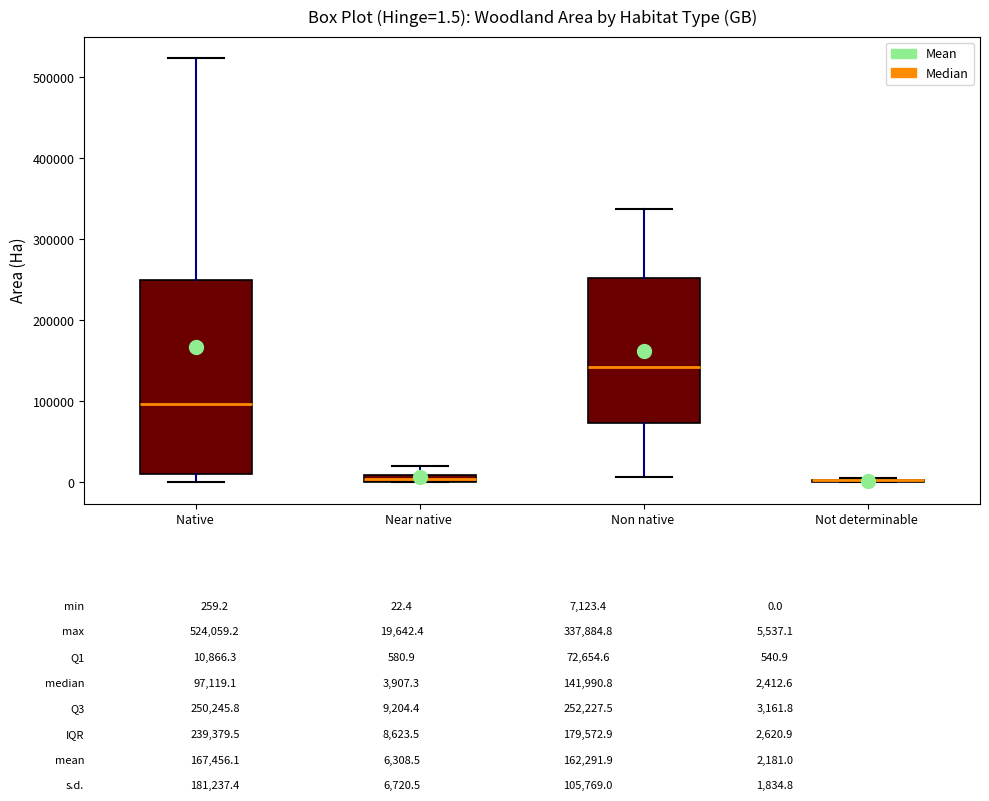

Which box is the tallest, from its lower edge to its upper edge?

Native